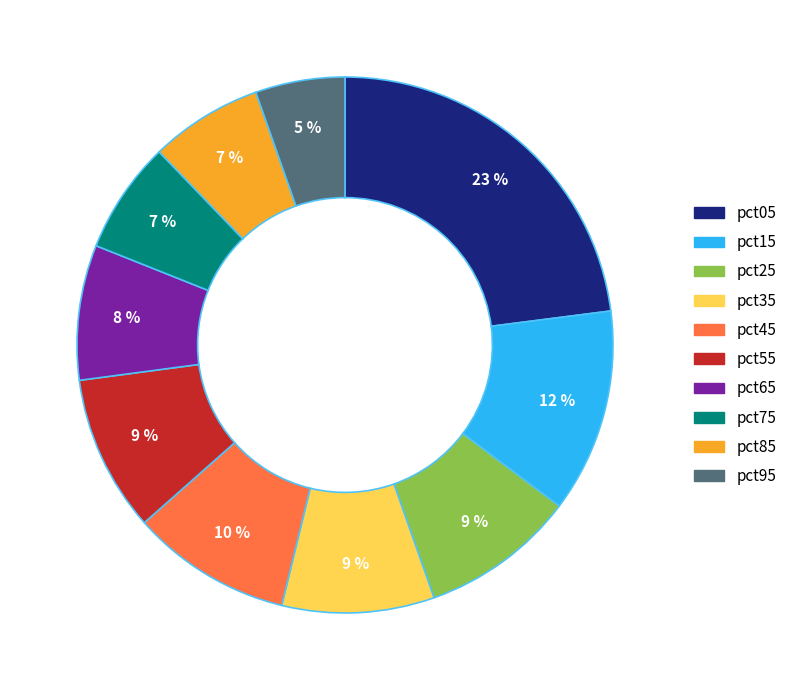

Is the sum of pct65 and pct55 greater than half?

No